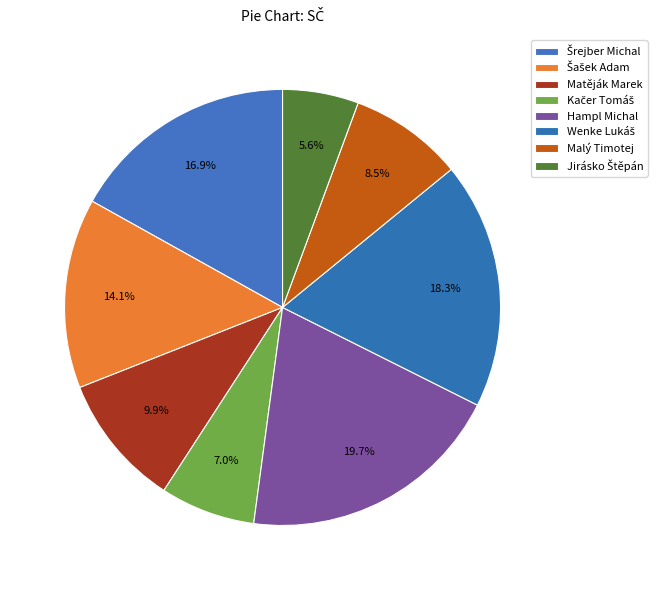

Count the number of slices in the pie.

8